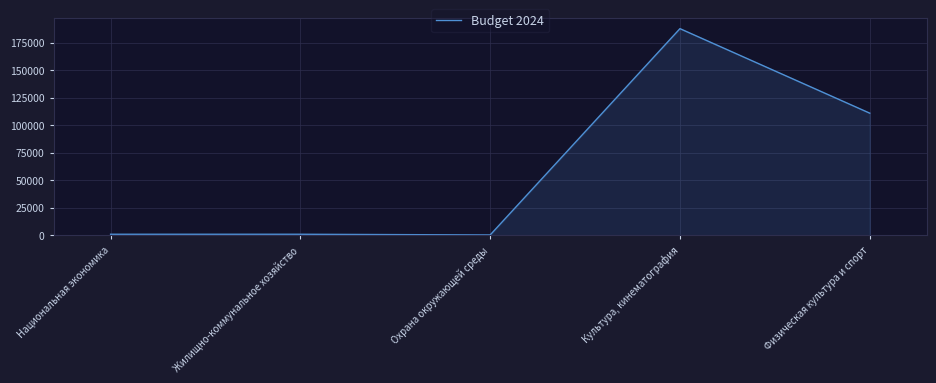

What is the minimum value shown in the chart?

256.9